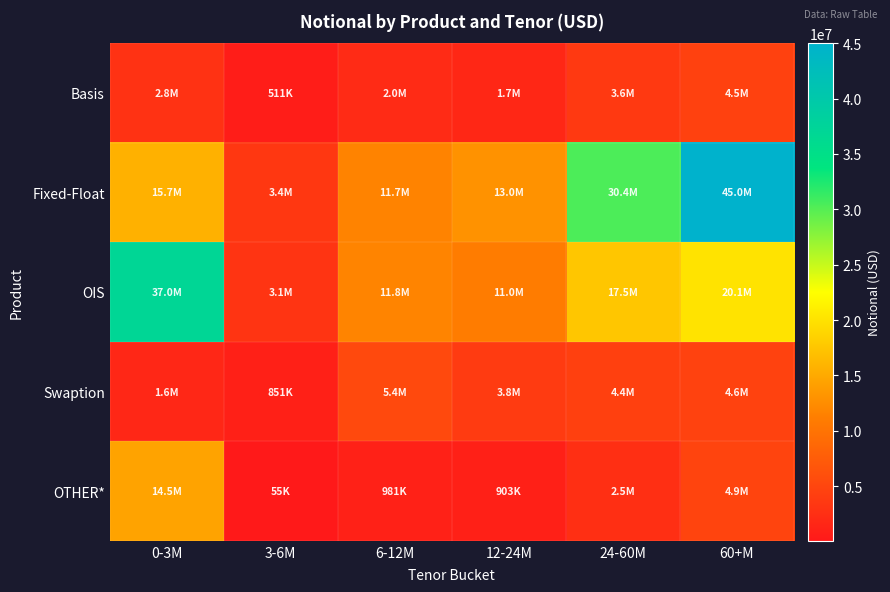

Reading left to right, list all the values displayed in this chart.

Basis: 0-3M=2802697	3-6M=511275	6-12M=2017165	12-24M=1713690	24-60M=3611138	60+M=4529109
Fixed-Float: 0-3M=15730621	3-6M=3401761	6-12M=11677024	12-24M=12985280	24-60M=30389856	60+M=45004334
OIS: 0-3M=36998848	3-6M=3084680	6-12M=11788978	12-24M=11022690	24-60M=17541853	60+M=20082533
Swaption: 0-3M=1578194	3-6M=851304	6-12M=5397823	12-24M=3812463	24-60M=4375675	60+M=4604148
OTHER*: 0-3M=14500463	3-6M=55295	6-12M=981042	12-24M=902708	24-60M=2536685	60+M=4859165